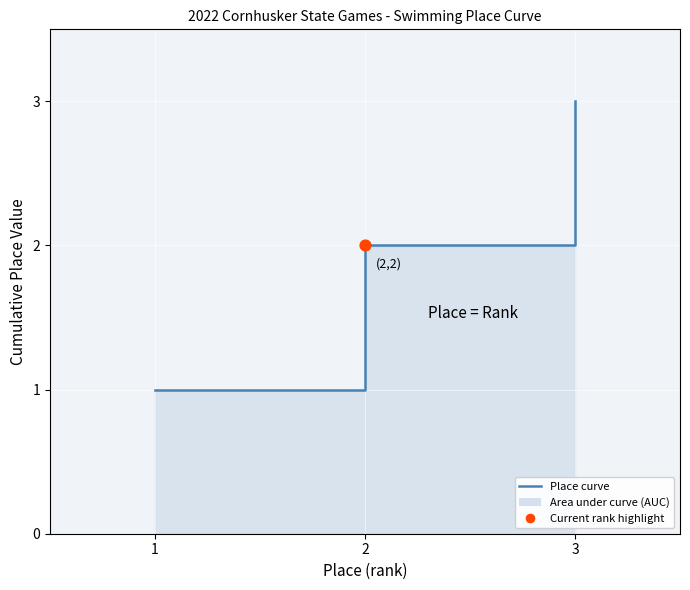

What is the ratio of the value at 3 to the value at 1?

3.0